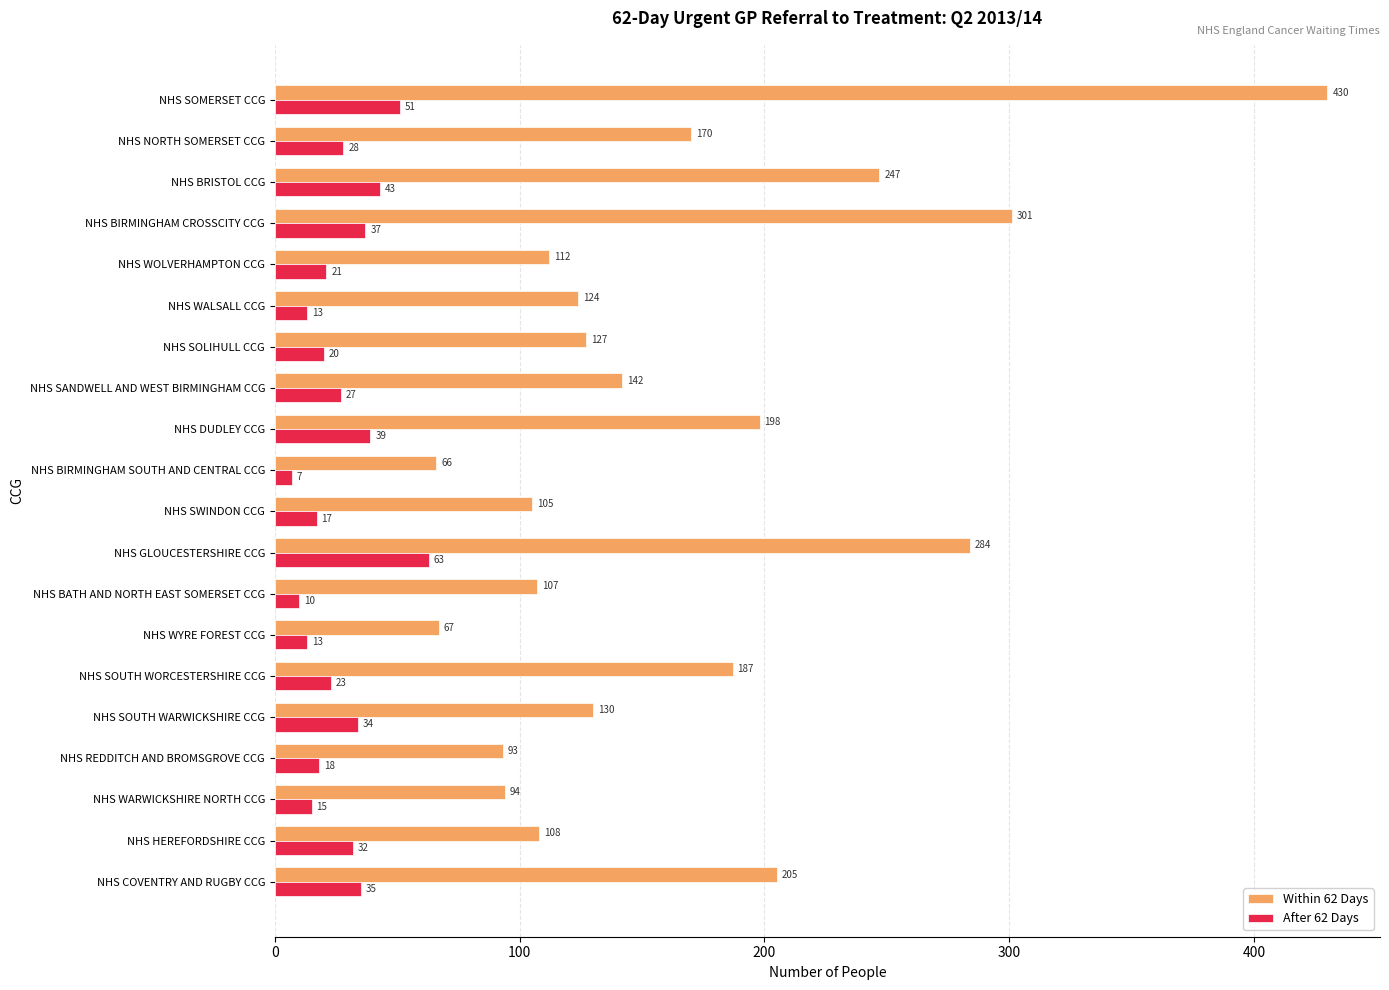

What is the difference between the highest and lowest values at NHS BATH AND NORTH EAST SOMERSET CCG?

97